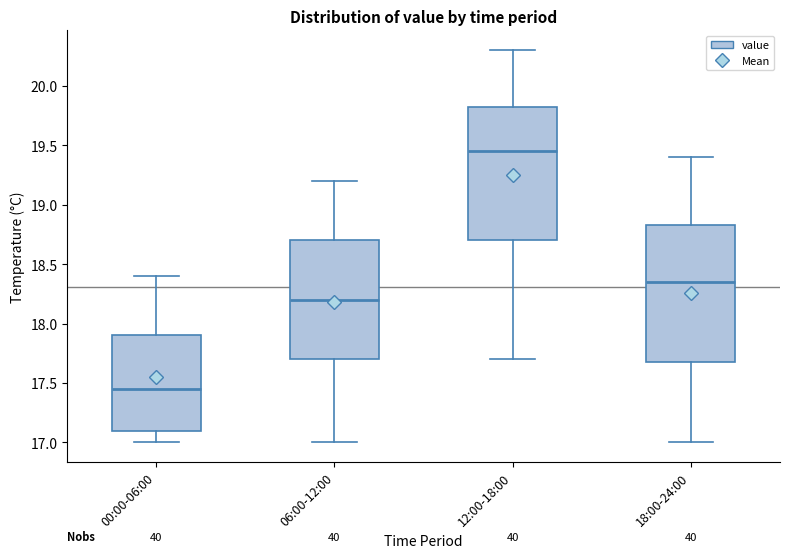

Where is the upper edge of the box for 06:00-12:00 on the y-axis? The values are not printed on the chart, so give them approximately, as read against the axis.

18.70